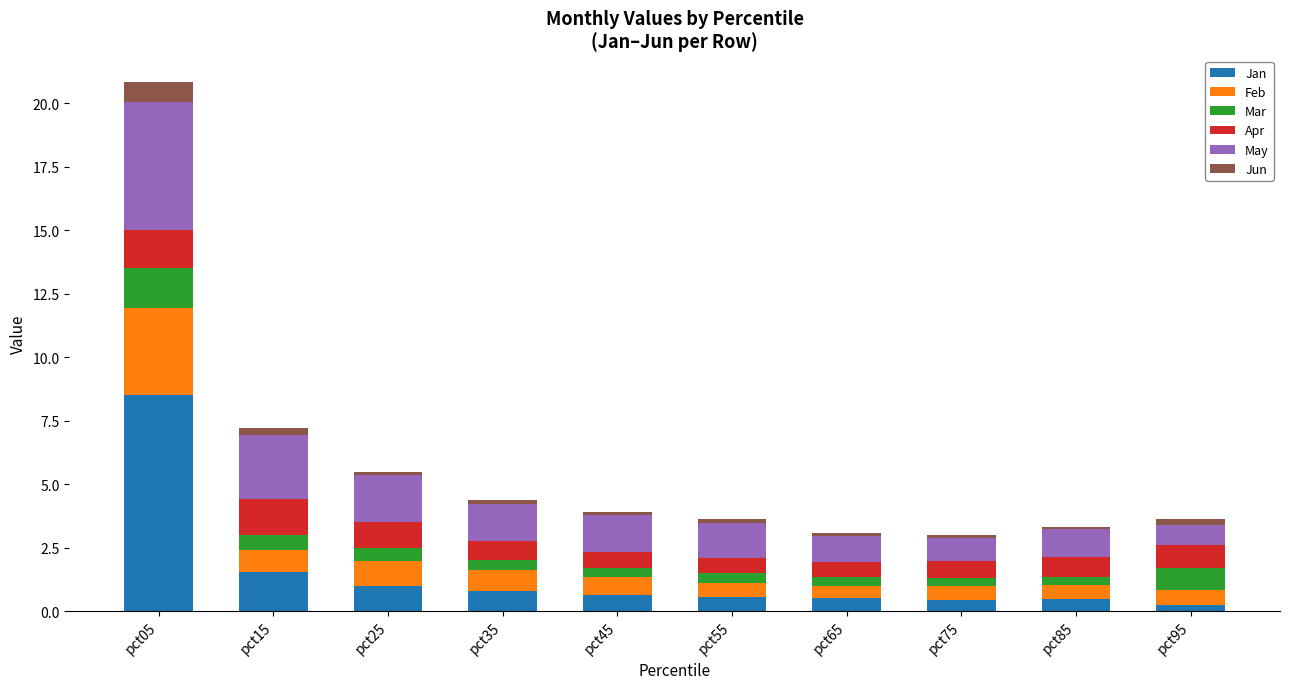

At which category is the sum across all series the highest?

pct05